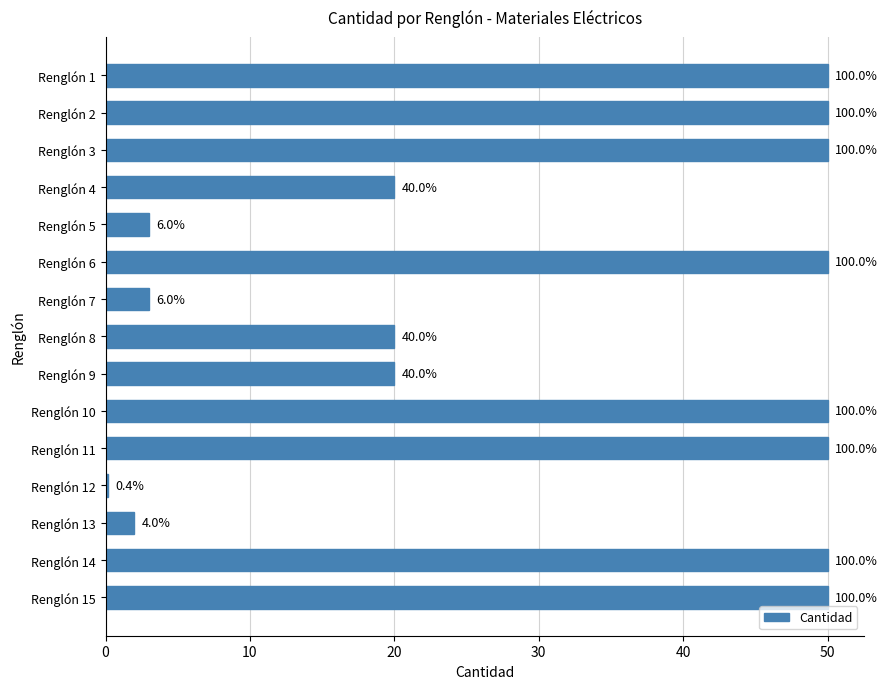

What is the average value?

31.2